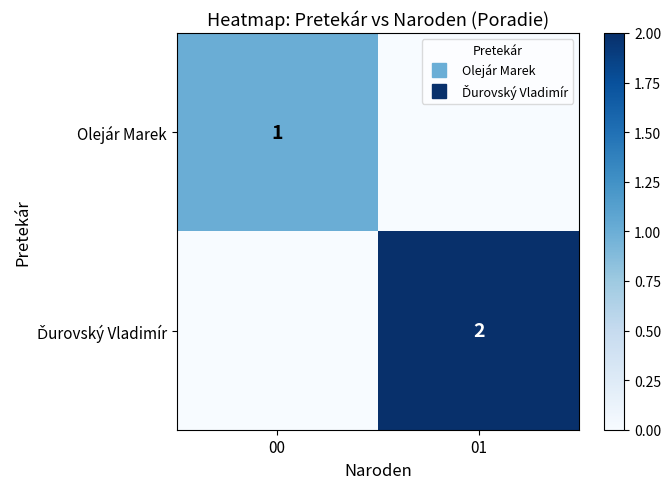

List the series in order of their peak value, highest first.

Ďurovský Vladimír, Olejár Marek